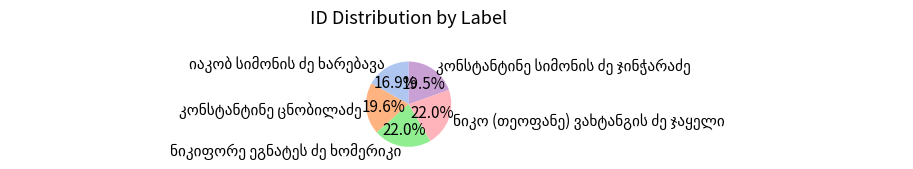

How many slices are in this pie chart?

5